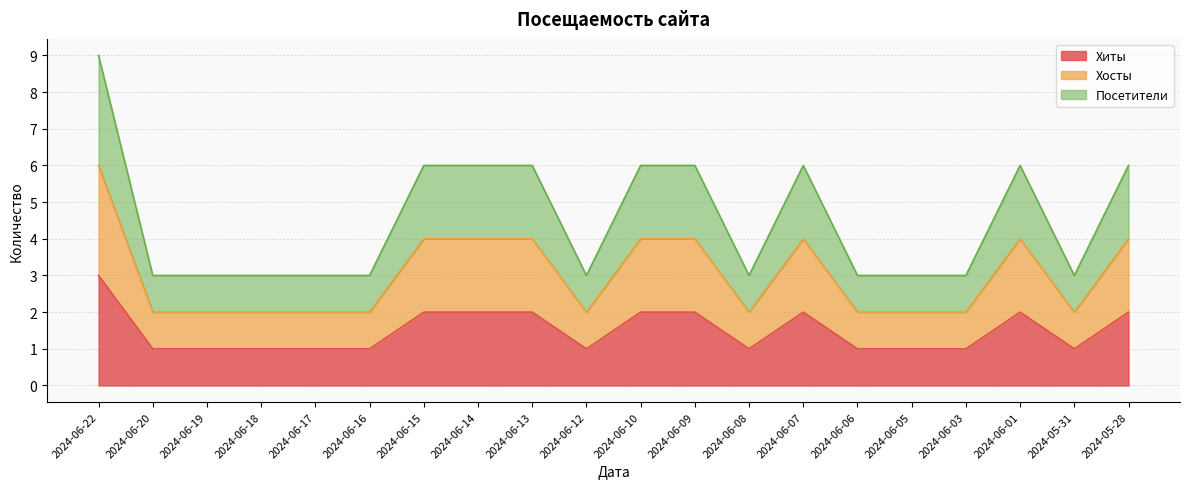

Which has a higher value, 2024-06-01 or 2024-06-05?

2024-06-01